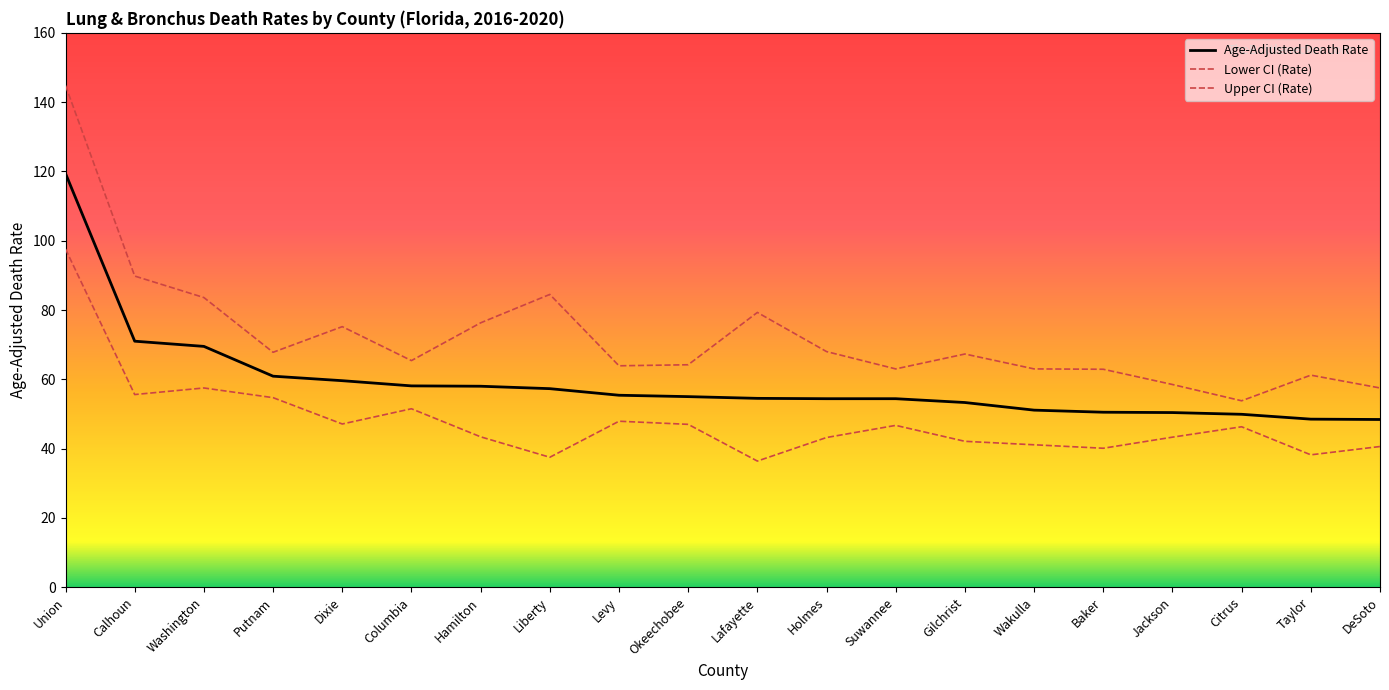

What is the difference between the maximum and second lowest values in the Lower CI (Rate) series?

60.1